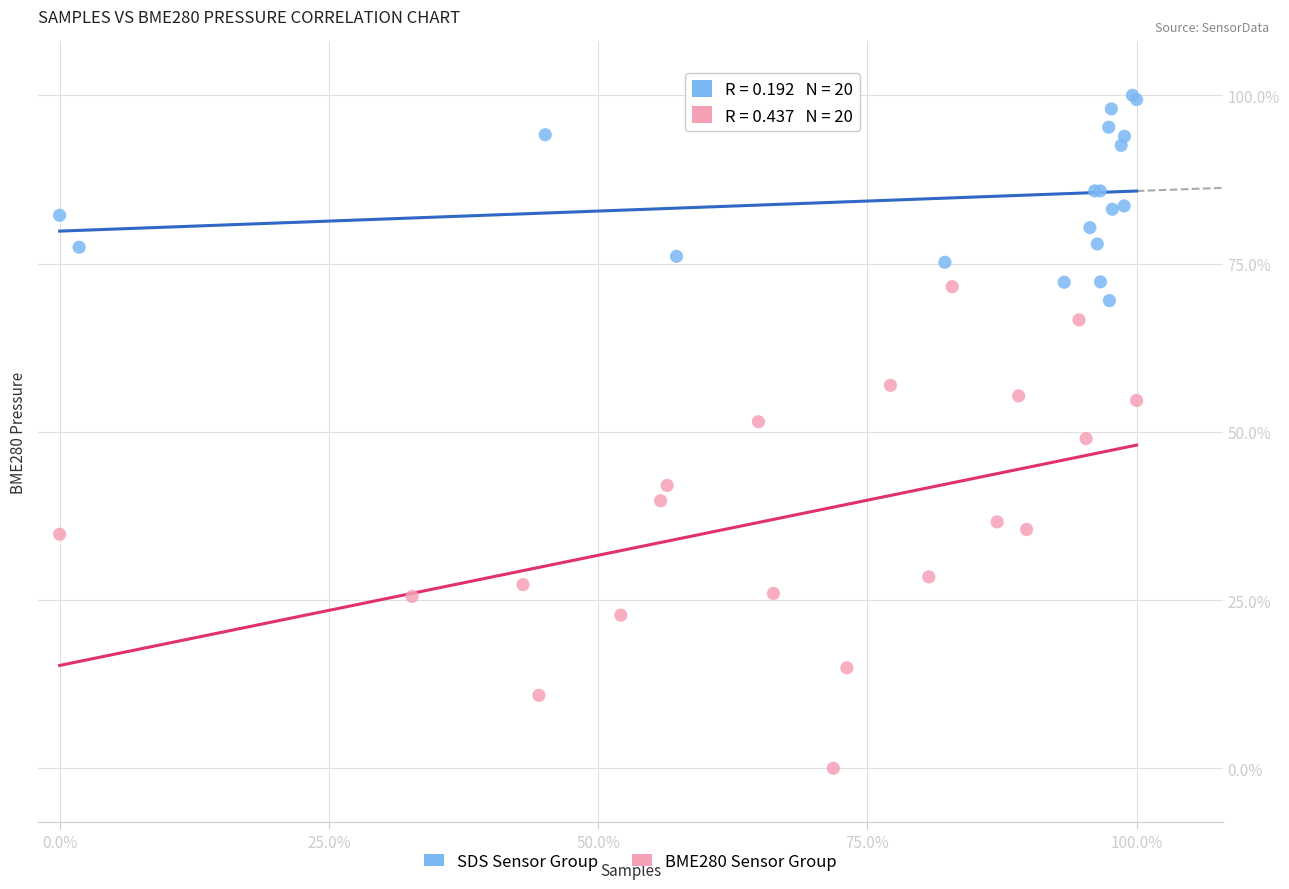

Which series contains the highest Y value?

SDS Sensor Group